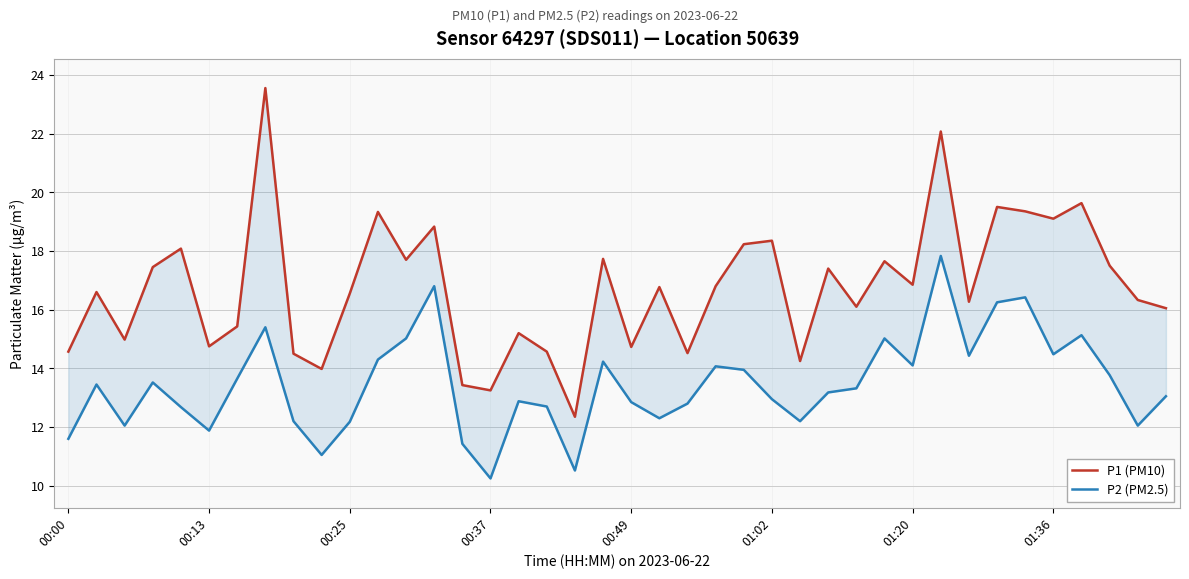

What position from the left is 34?

35